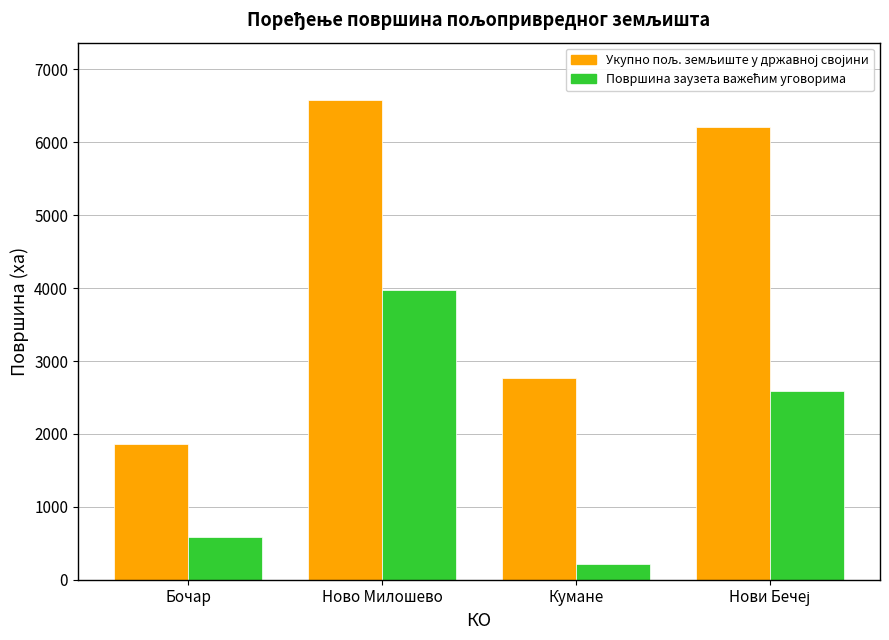

What is the spread (max minus min) of values at Бочар?

1274.7